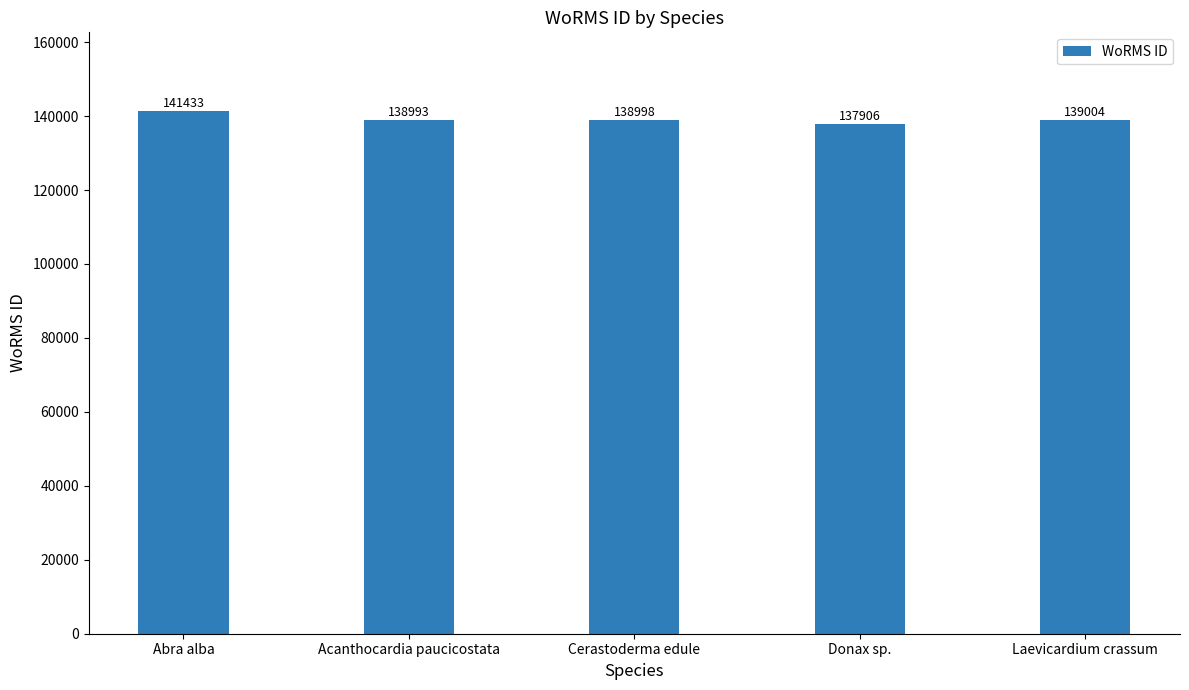

Reading right to left, extract all data points from this chart.

Laevicardium crassum=139004	Donax sp.=137906	Cerastoderma edule=138998	Acanthocardia paucicostata=138993	Abra alba=141433